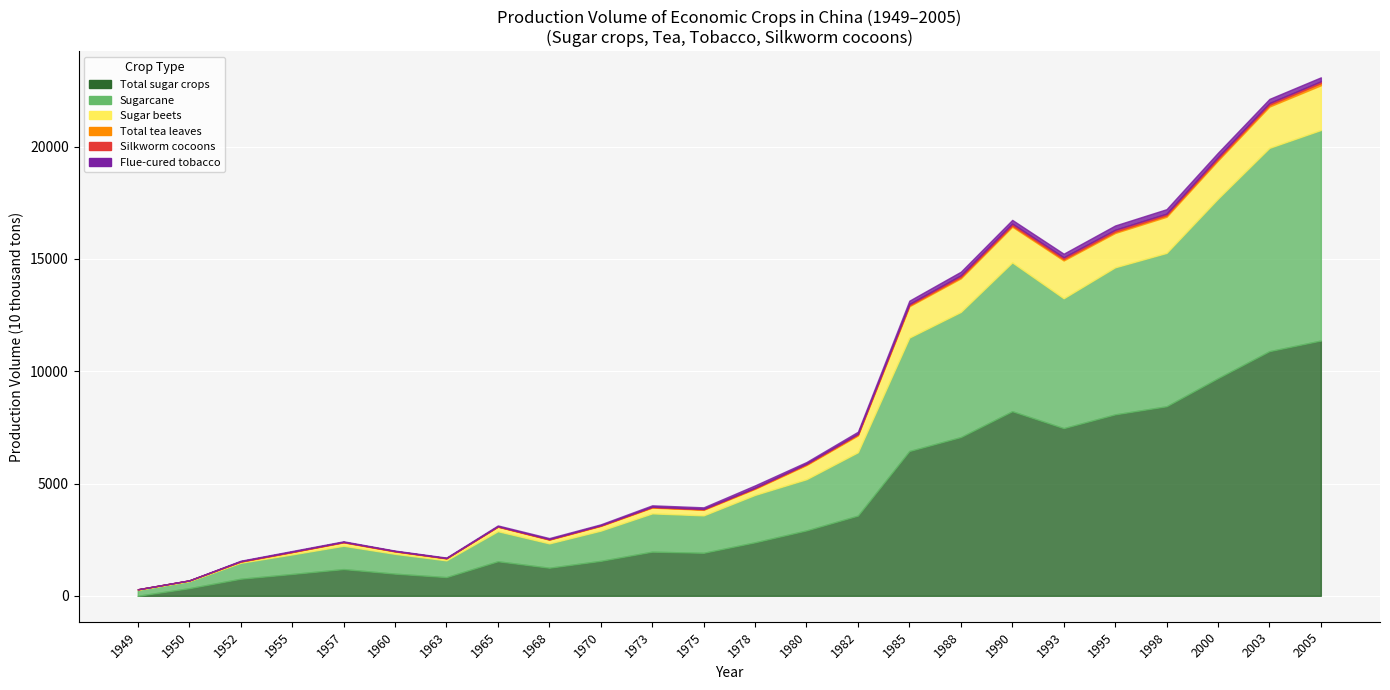

True or false: Sugar beets and Silkworm cocoons cross at least once.

False